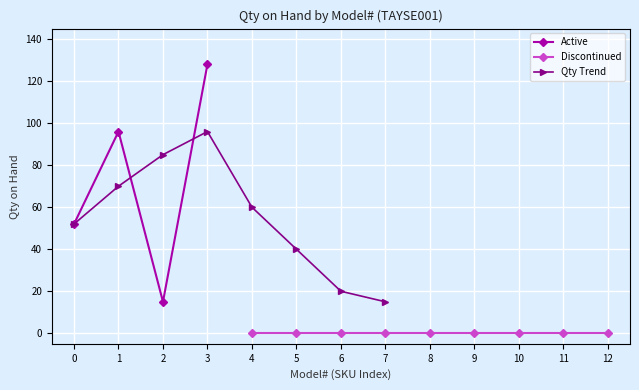

True or false: Active and Discontinued cross at least once.

False